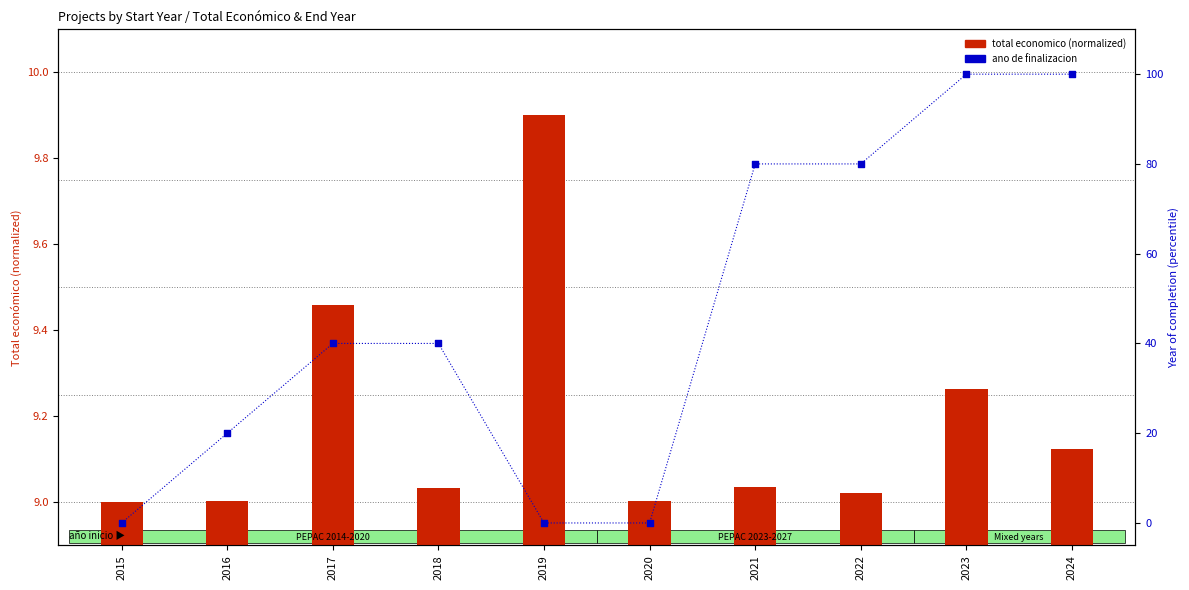

Which series has the widest spread of Y values?

ano de finalizacion (percentile)